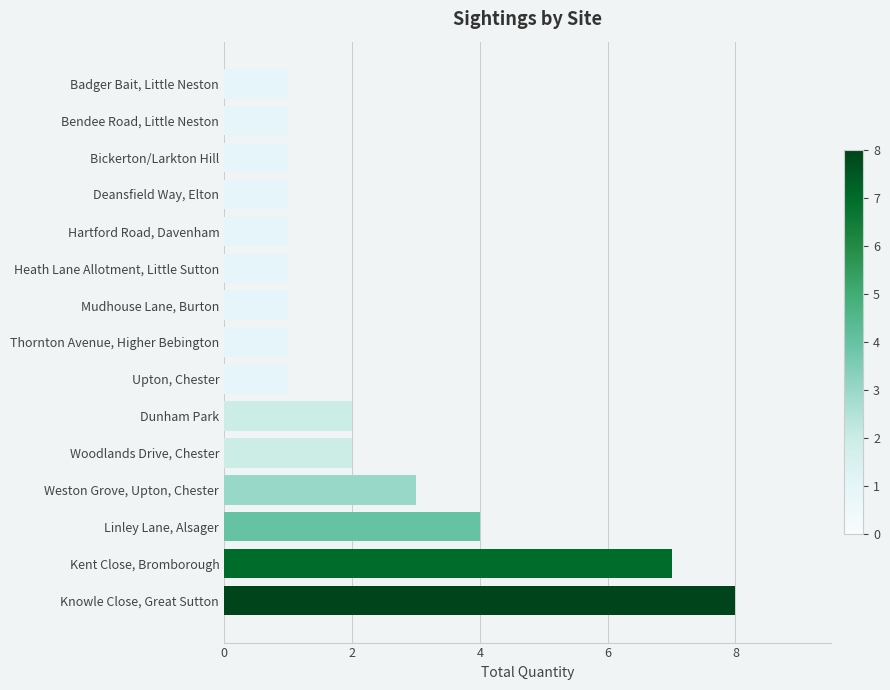

Is it true that the value at Badger Bait, Little Neston is 1?

True